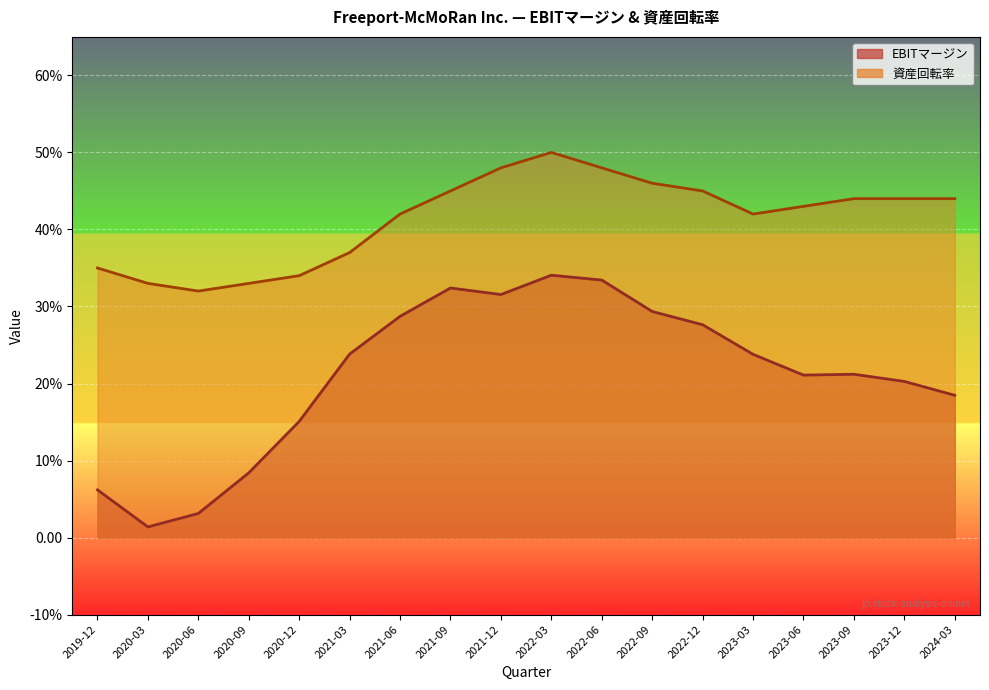

Reading left to right, list all the values displayed in this chart.

EBITマージン: 2024-03=0.2	2023-12=0.2	2023-09=0.2	2023-06=0.2	2023-03=0.2	2022-12=0.3	2022-09=0.3	2022-06=0.3	2022-03=0.3	2021-12=0.3	2021-09=0.3	2021-06=0.3	2021-03=0.2	2020-12=0.2	2020-09=0.1	2020-06=0.0	2020-03=0.0	2019-12=0.1
資産回転率: 2024-03=0.4	2023-12=0.4	2023-09=0.4	2023-06=0.4	2023-03=0.4	2022-12=0.5	2022-09=0.5	2022-06=0.5	2022-03=0.5	2021-12=0.5	2021-09=0.5	2021-06=0.4	2021-03=0.4	2020-12=0.3	2020-09=0.3	2020-06=0.3	2020-03=0.3	2019-12=0.3